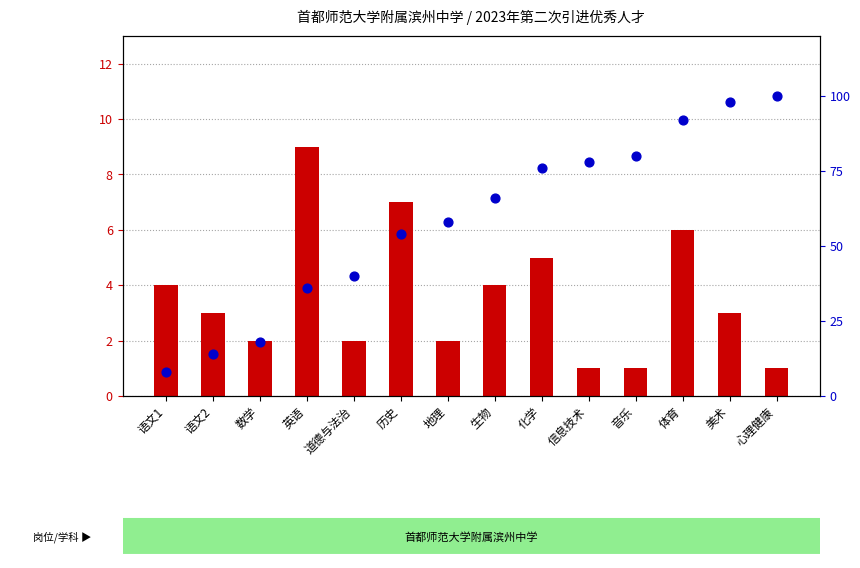

Which series reaches the minimum Y coordinate?

引进人数